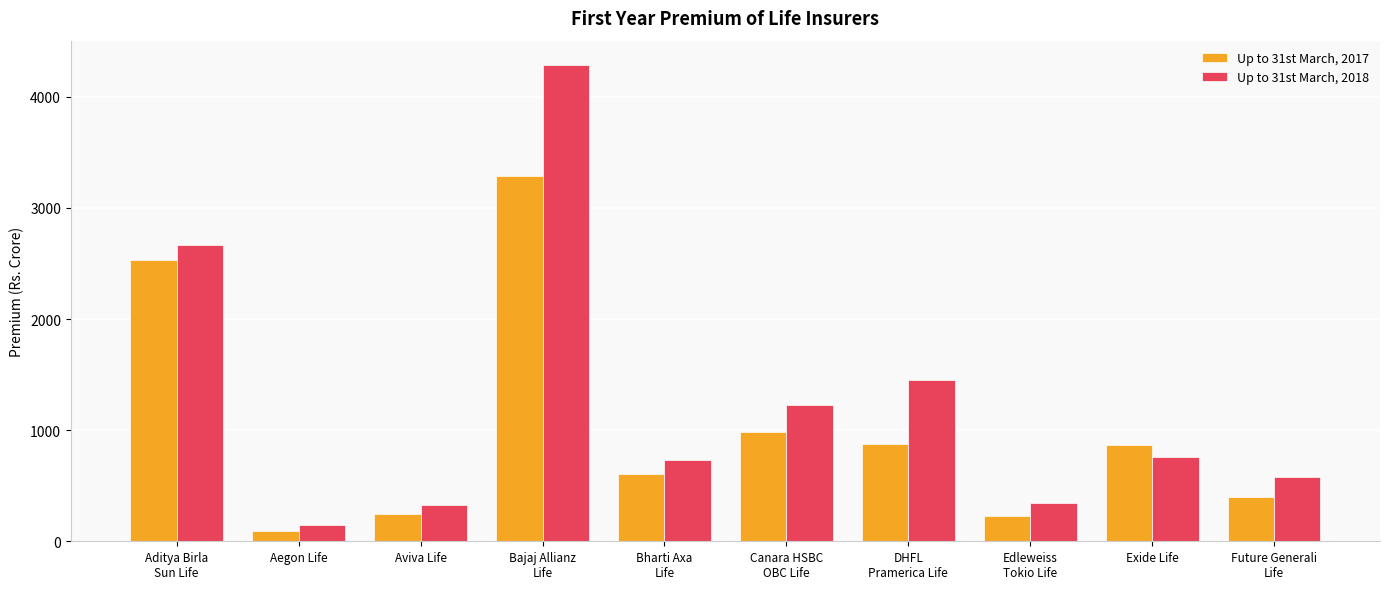

Which label corresponds to the smallest value in the chart?

Aegon Life